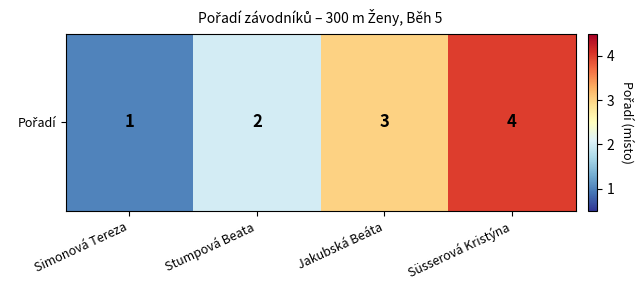

What is the average value?

2